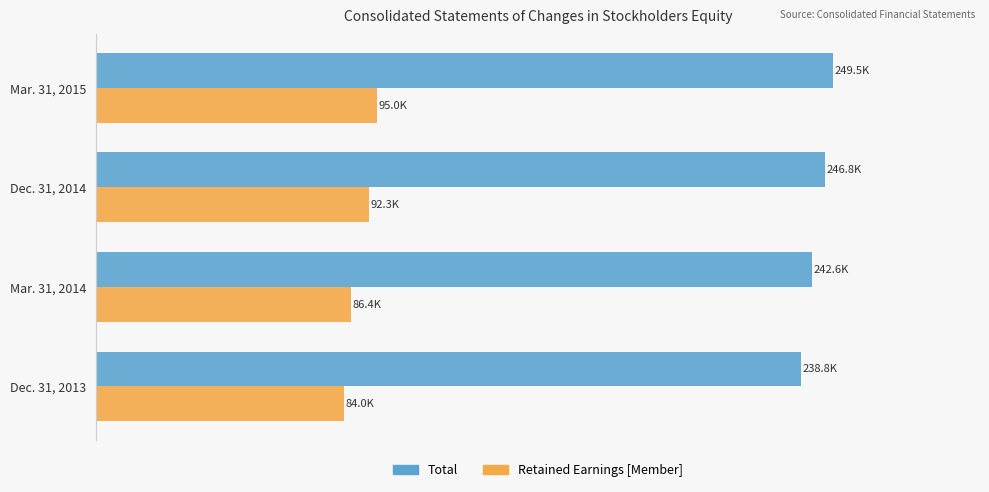

List the labels in order of Retained Earnings [Member] value, largest first.

Mar. 31, 2015, Dec. 31, 2014, Mar. 31, 2014, Dec. 31, 2013